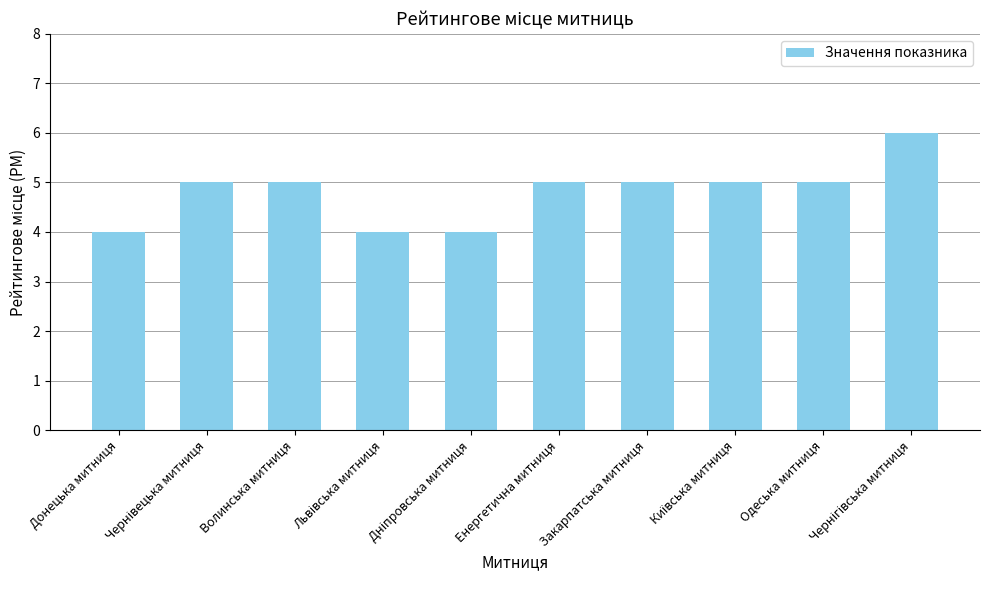

How many data points does each series have?

10